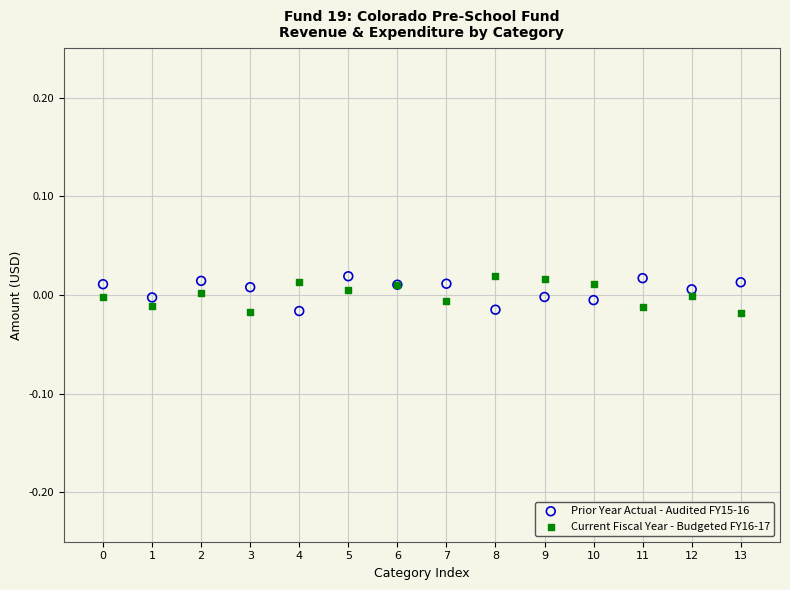

What are all the series names shown in the legend?

Prior Year Actual - Audited FY15-16, Current Fiscal Year - Budgeted FY16-17